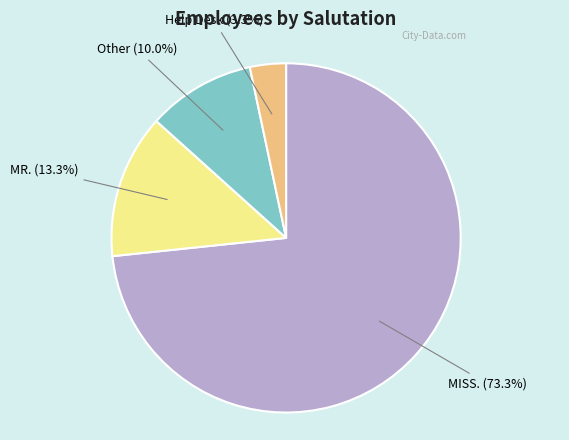

Is there a majority slice in this chart?

Yes